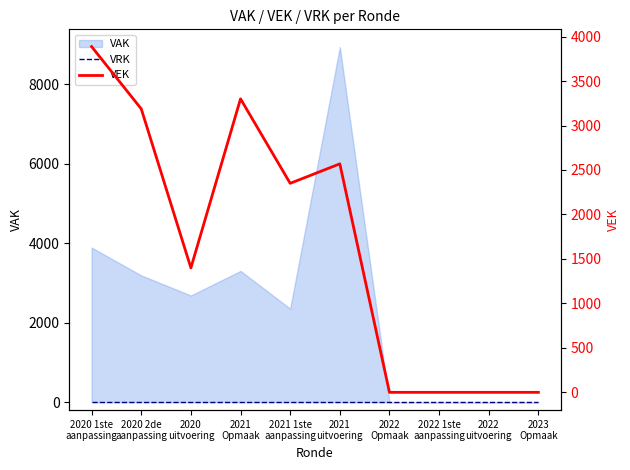

True or false: VRK has a value of 0 at 2020
uitvoering.

True